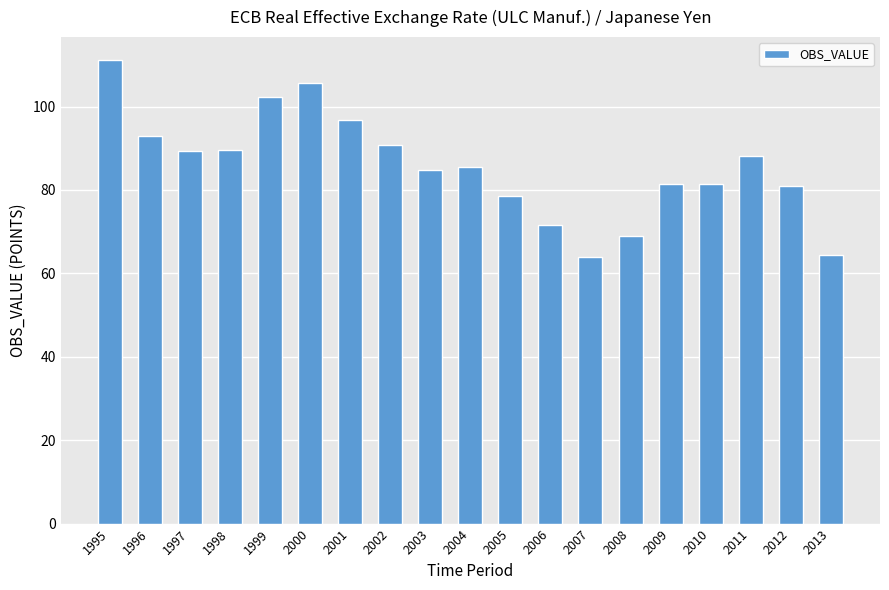

What is the change in value from 1998 to 2011?

-1.4